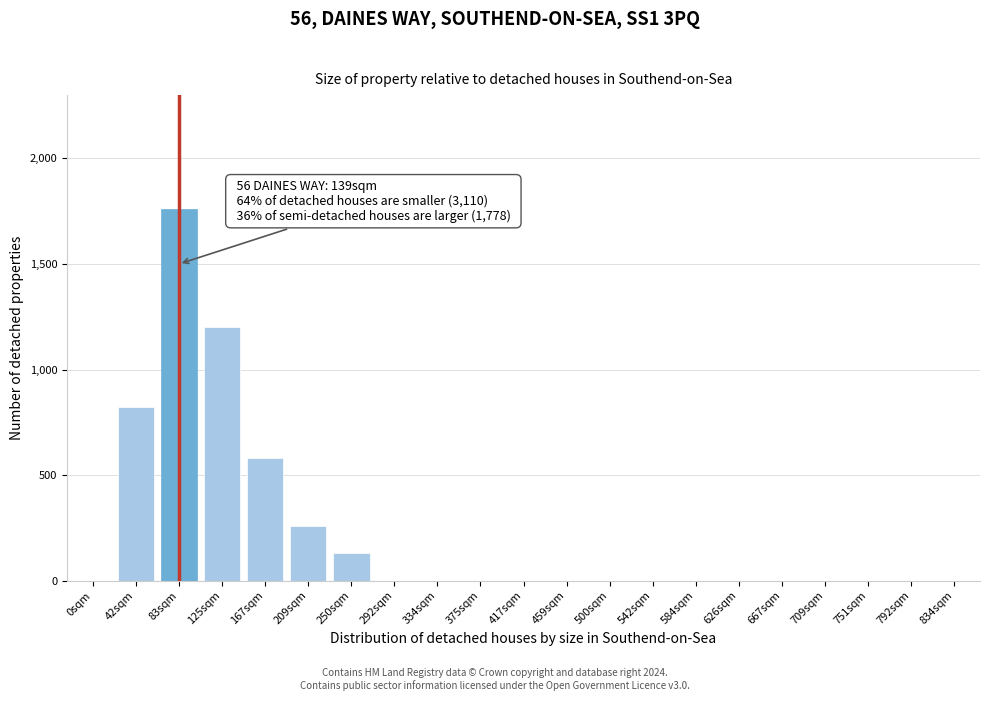

Reading left to right, what are all the values shown in this chart?

0sqm=0	42sqm=820	83sqm=1760	125sqm=1200	167sqm=580	209sqm=260	250sqm=130	292sqm=0	334sqm=0	375sqm=0	417sqm=0	459sqm=0	500sqm=0	542sqm=0	584sqm=0	626sqm=0	667sqm=0	709sqm=0	751sqm=0	792sqm=0	834sqm=0